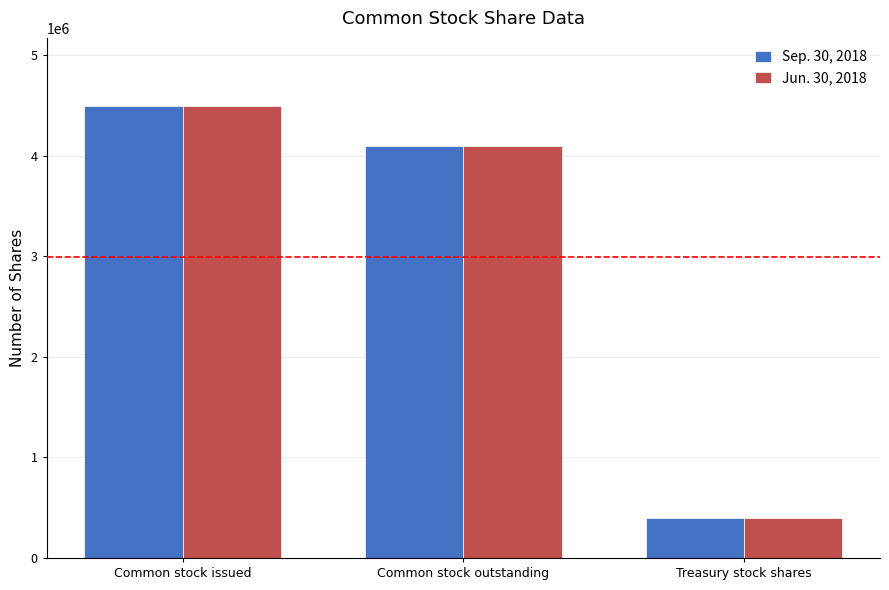

What is the label of the 2nd bar from the left?

Common stock outstanding